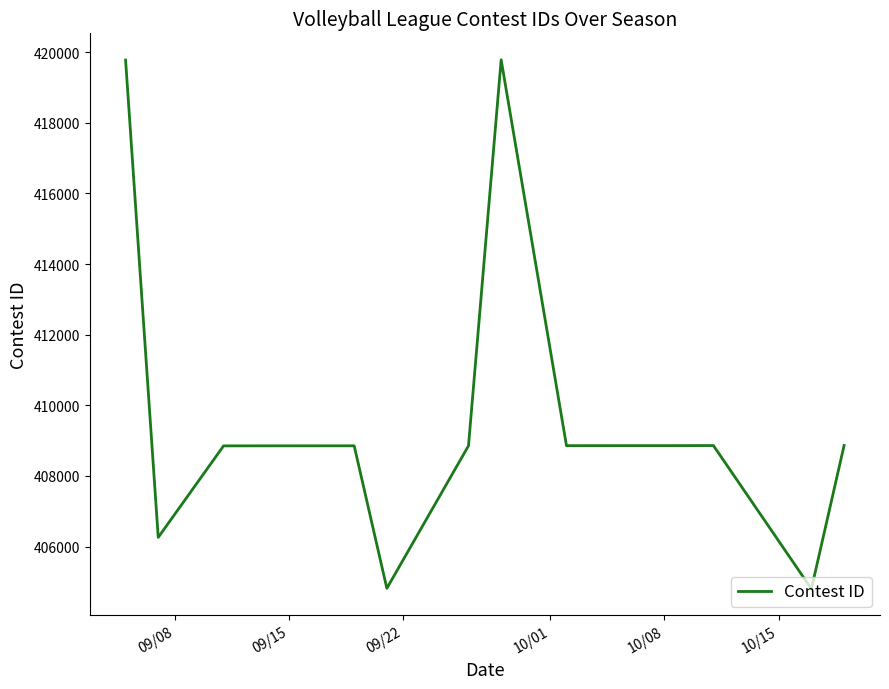

What is the greatest value displayed?

419785